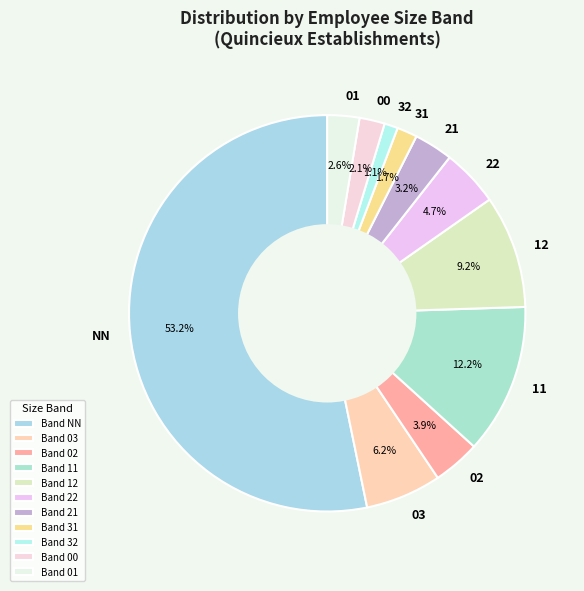

Does any single category account for the majority?

Yes